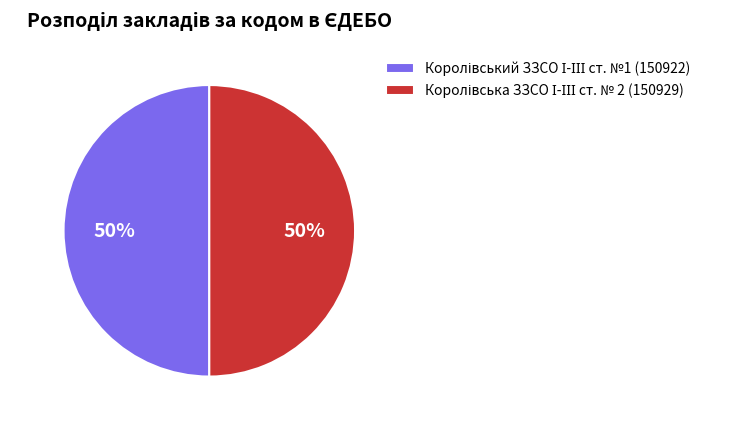

To the nearest percent, what is the average slice percentage?

50%